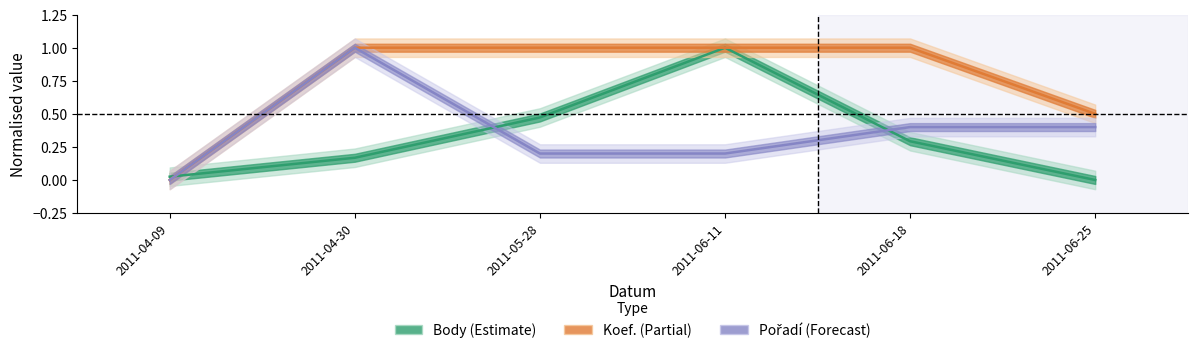

Is this an area chart (filled region under the line)?

No